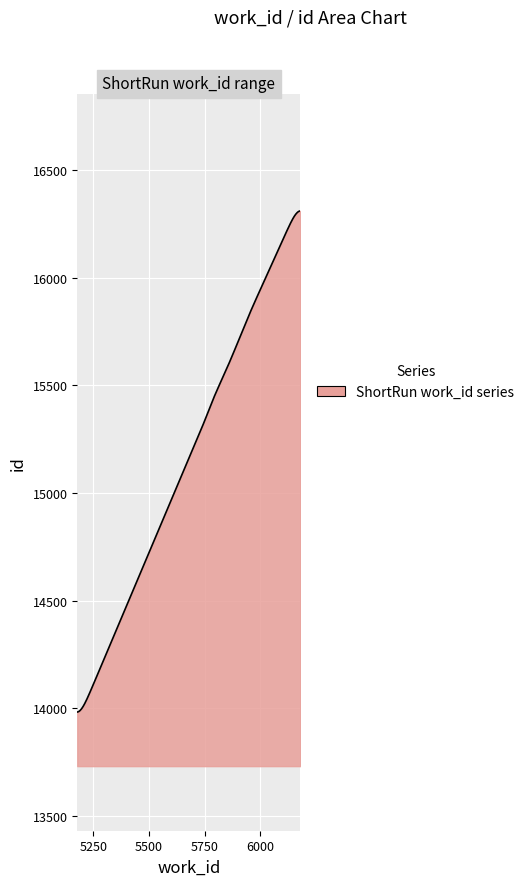

What is the difference between the second highest and second lowest values?

2325.8